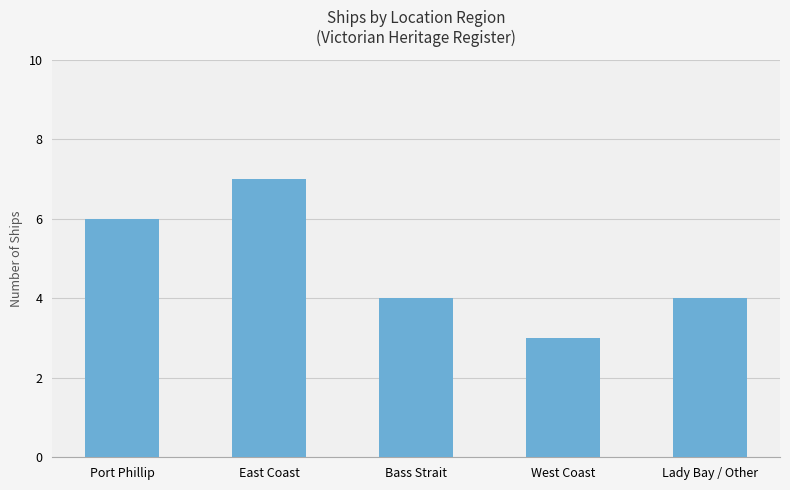

Which has a higher value, East Coast or Lady Bay / Other?

East Coast